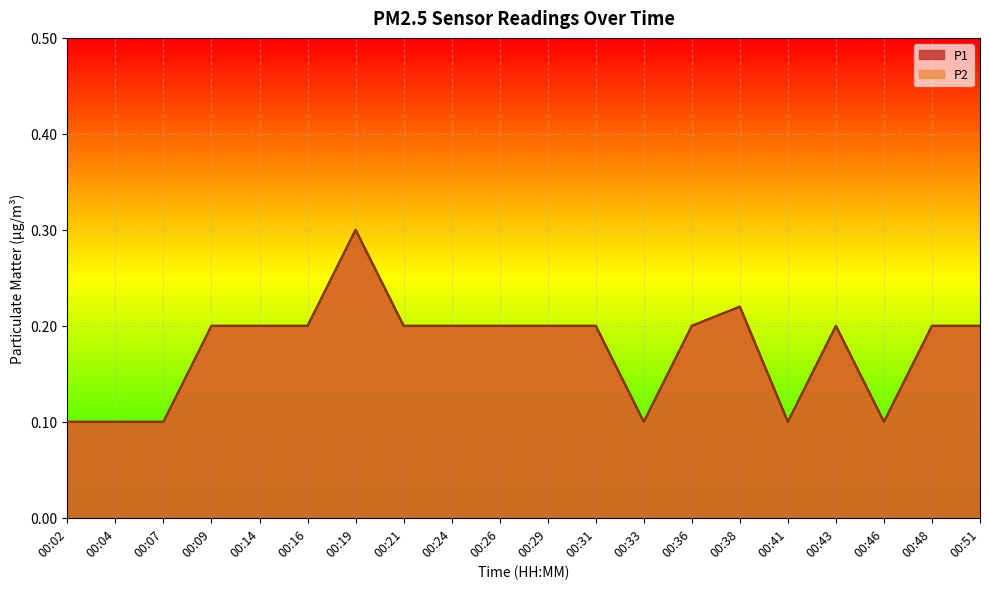

The value of P2 at 00:46 is 0.1. True or false?

False